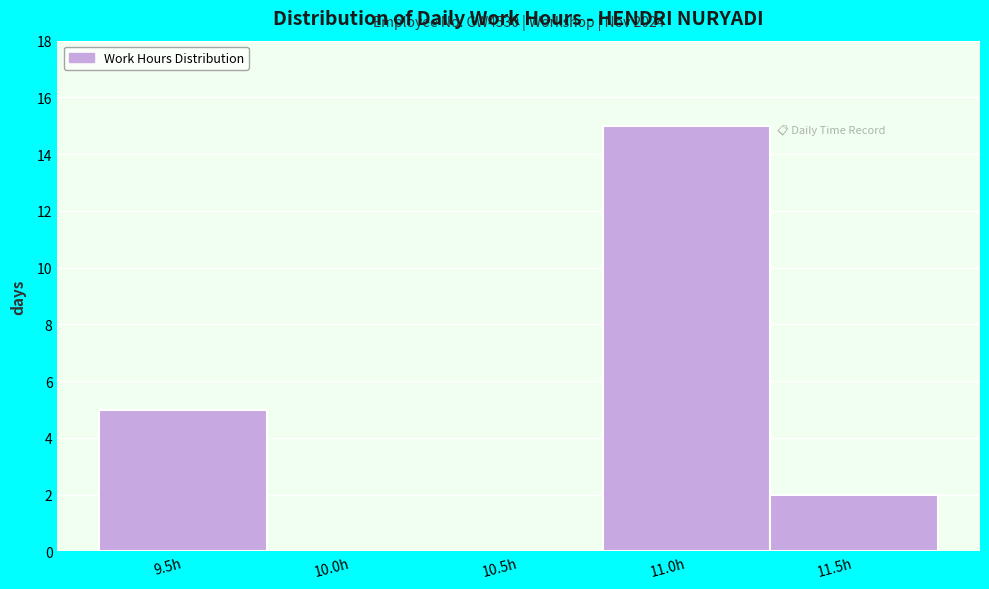

Reading left to right, what are all the values shown in this chart?

9.5h=5	10.0h=0	10.5h=0	11.0h=15	11.5h=2